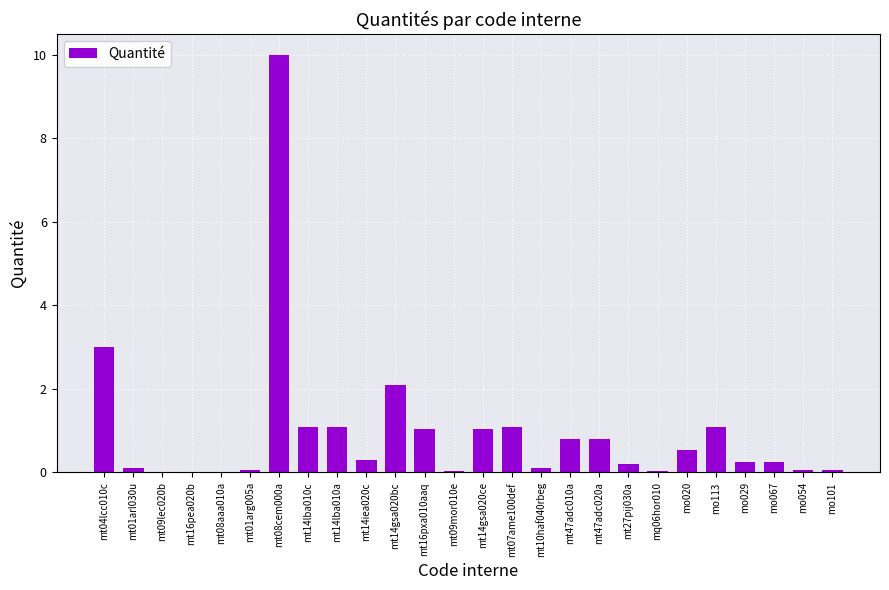

What is the maximum value shown in the chart?

10.0